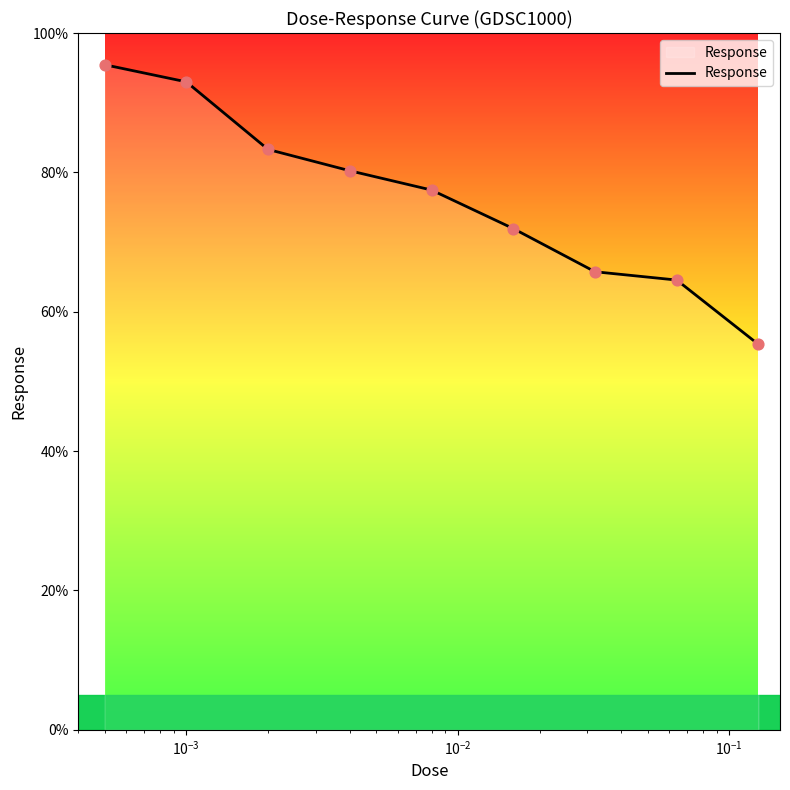

What is the difference between the maximum and minimum values?

40.1